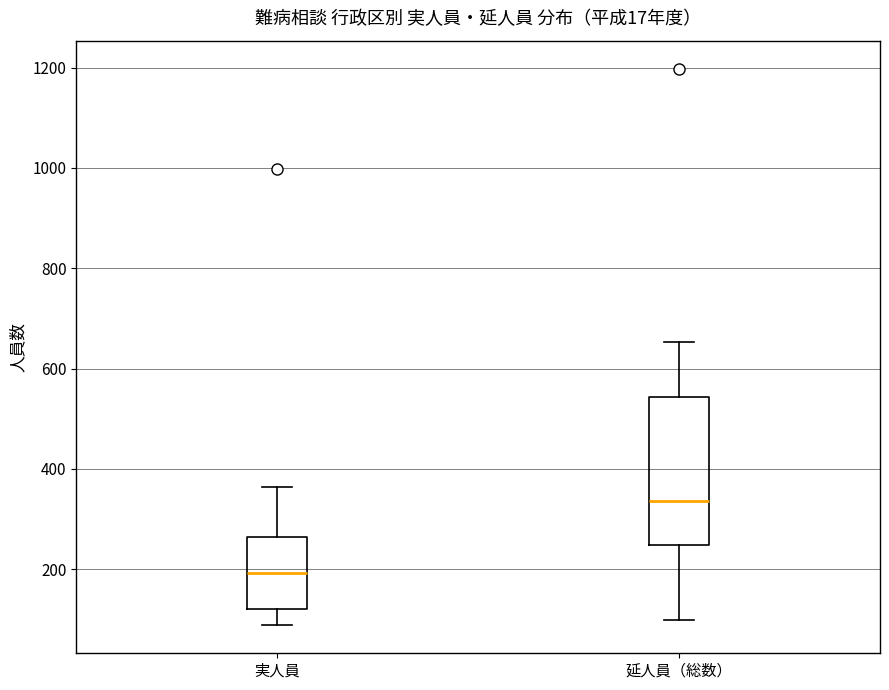

Comparing the boxes themselves (not the whiskers), which one is the tallest?

延人員（総数）